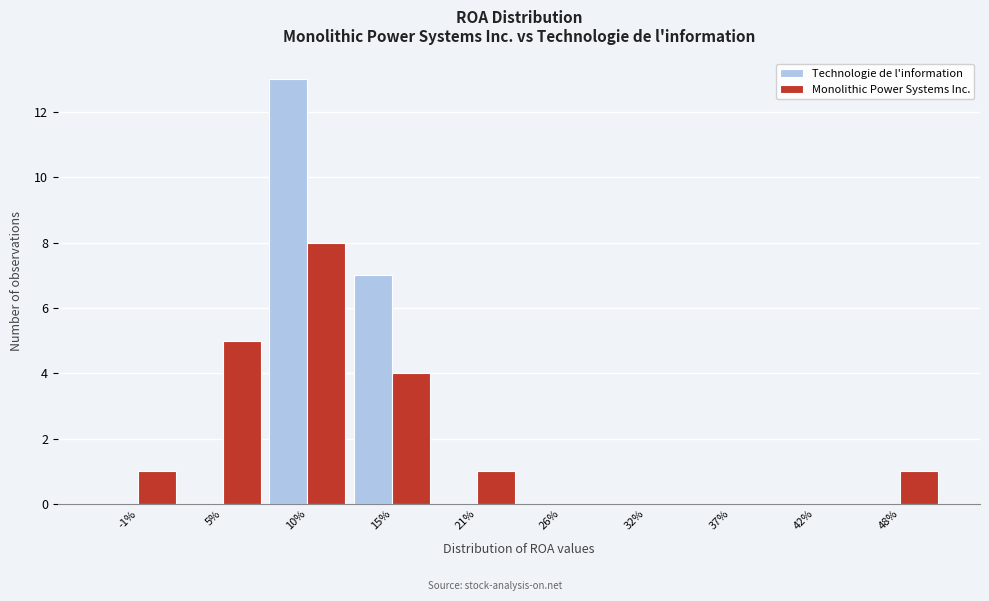

Reading left to right, extract all data points from this chart.

Technologie de l'information: -1%=0	5%=0	10%=13	15%=7	21%=0	26%=0	32%=0	37%=0	42%=0	48%=0
Monolithic Power Systems Inc.: -1%=1	5%=5	10%=8	15%=4	21%=1	26%=0	32%=0	37%=0	42%=0	48%=1